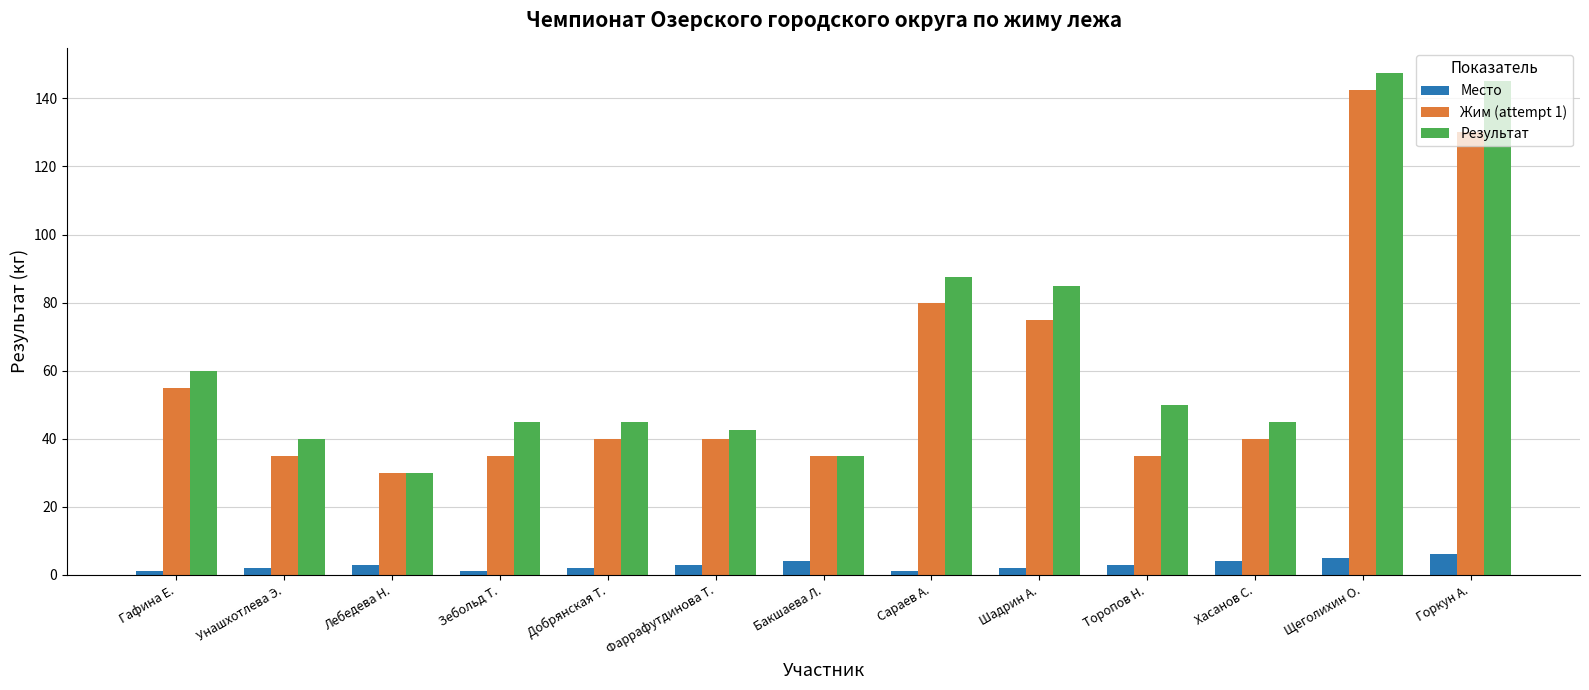

Are the bars grouped side by side (vs. stacked)?

Yes